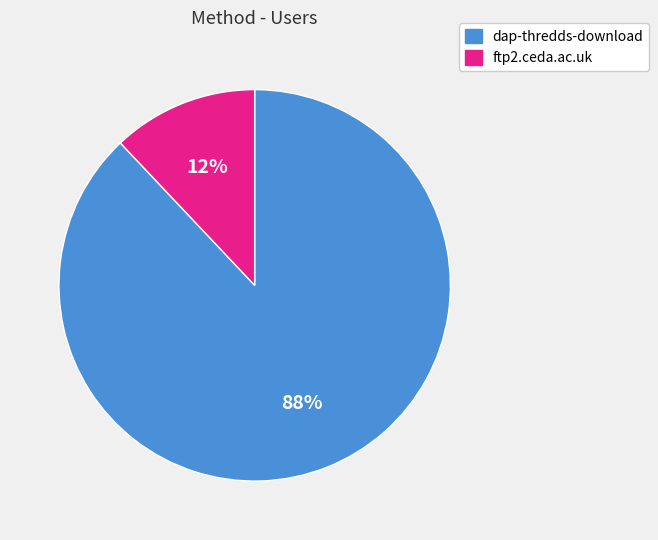

Rank the categories by value from highest to lowest.

dap-thredds-download, ftp2.ceda.ac.uk